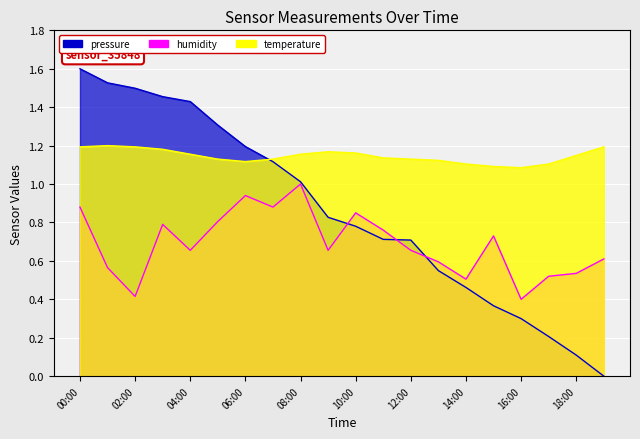

What is the difference between the humidity values at 05:00 and 19:00?

0.2